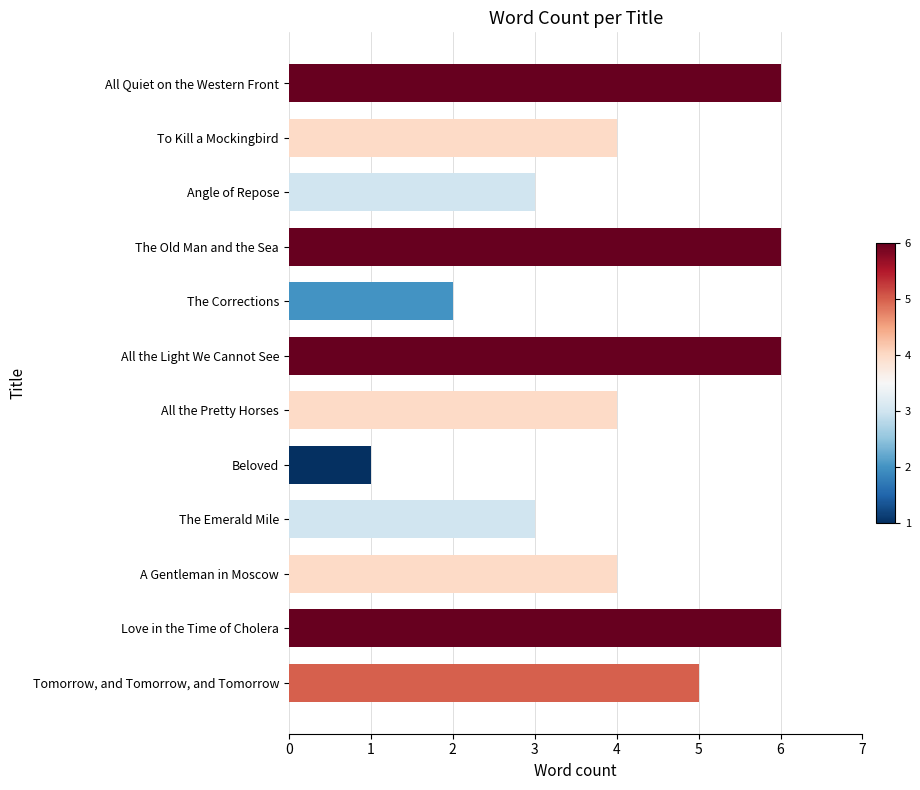

Count the values in the range 3 to 6.

10